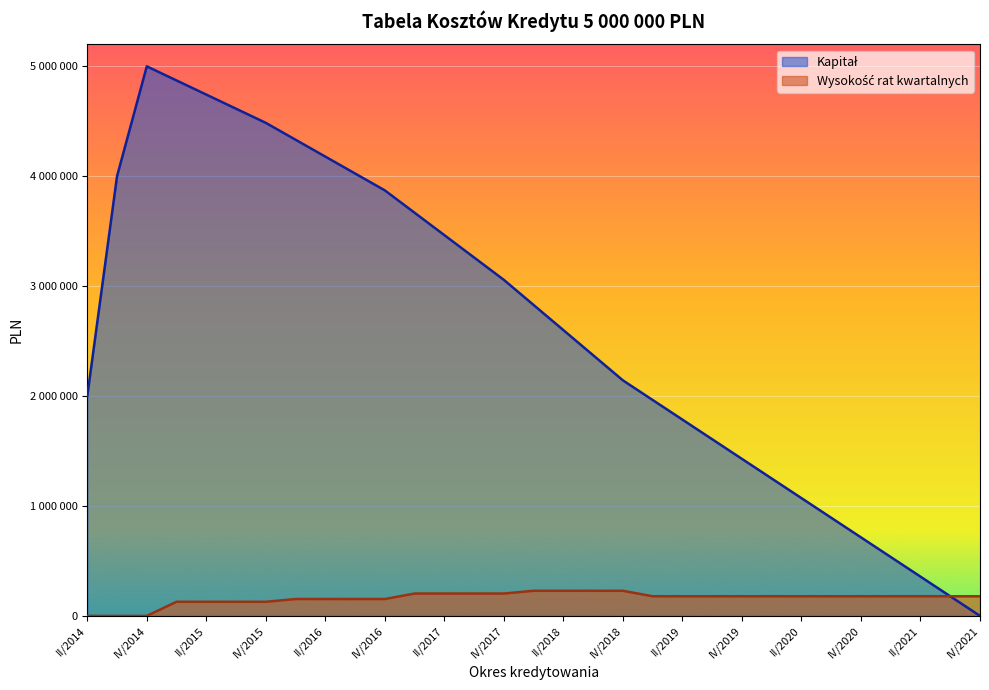

Which category has the highest value across all series?

IV/2014